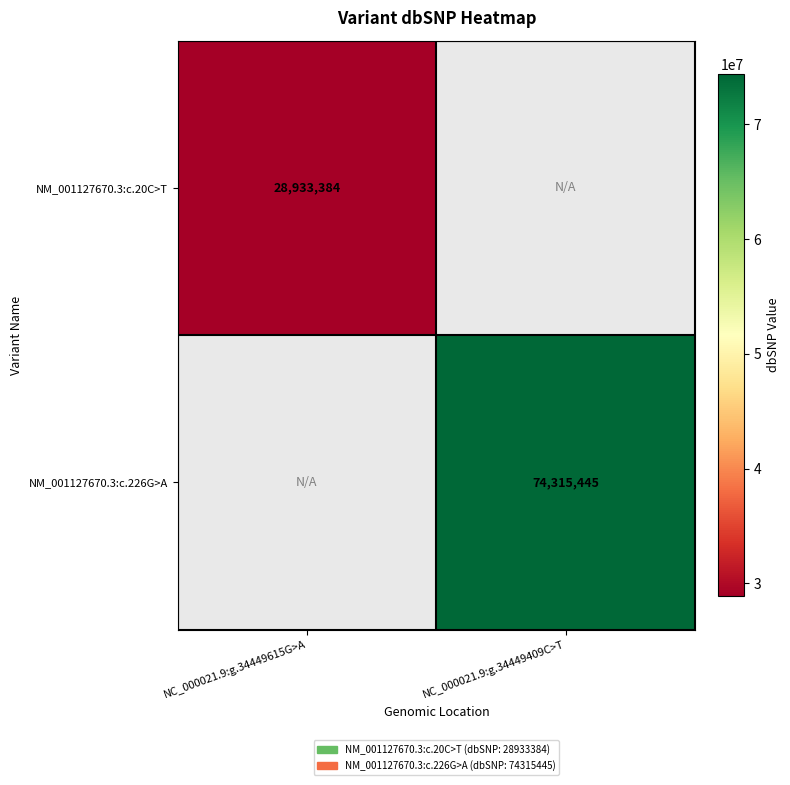

At NC_000021.9:g.34449615G>A, list the series in order from largest to smallest.

NM_001127670.3:c.20C>T, NM_001127670.3:c.226G>A